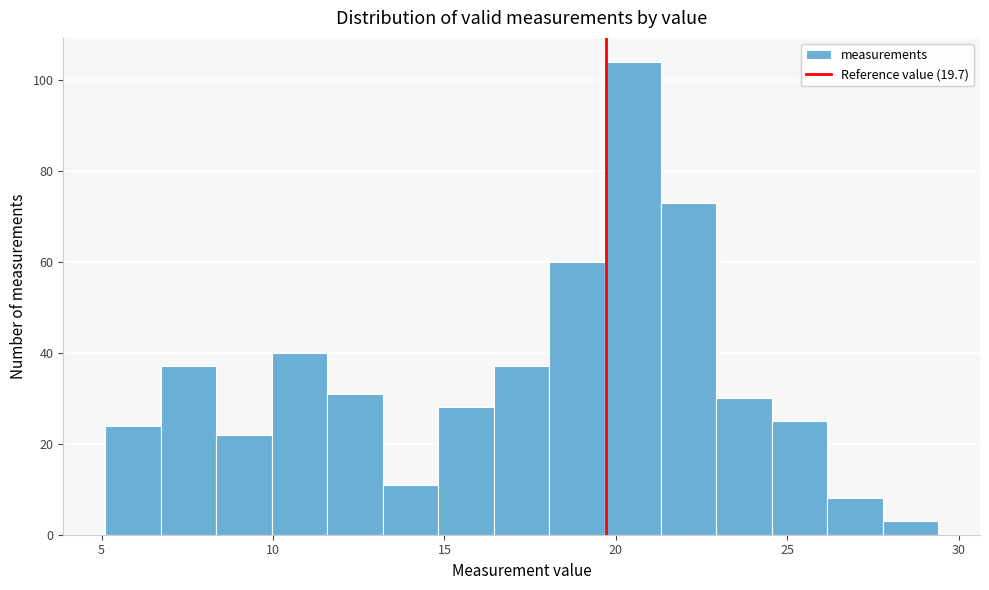

Around what value on the x-axis is the tallest bar? Give the approximate position of its centre, as read against the axis.

20.5